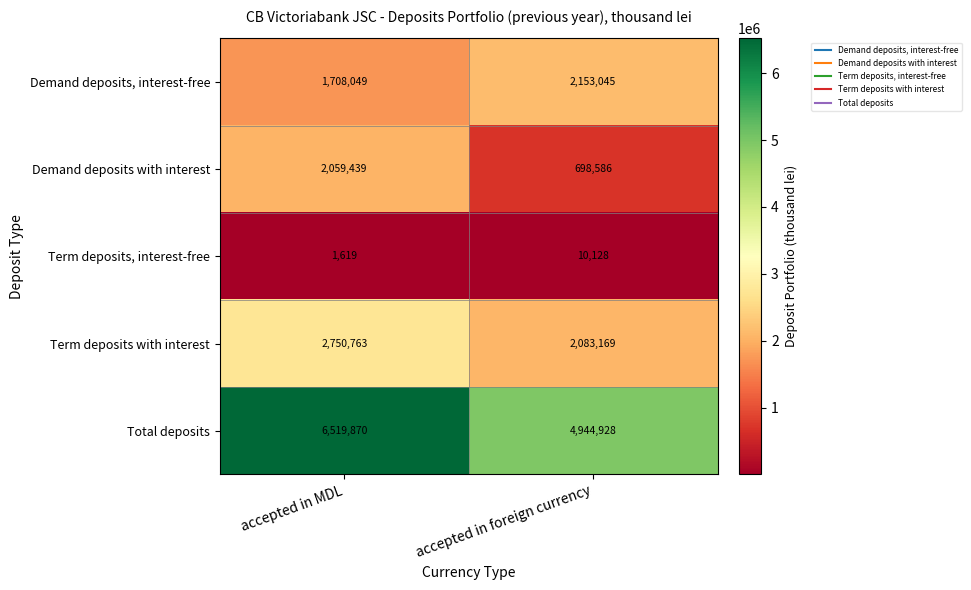

What is the sum of the Demand deposits, interest-free values at accepted in foreign currency and accepted in MDL?

3861094